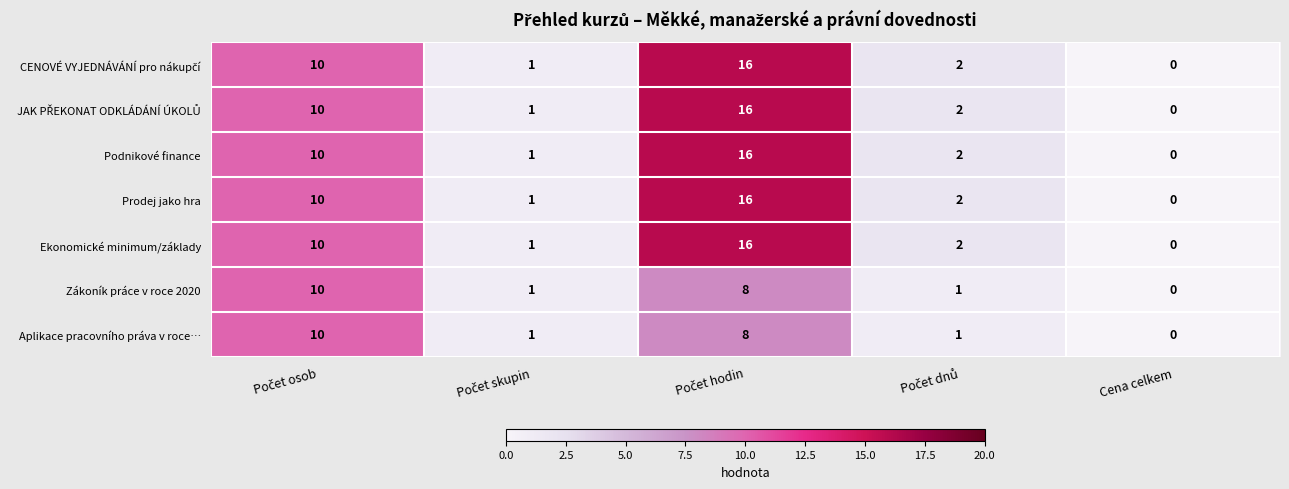

Count the Zákoník práce v roce 2020 values in the range 1 to 8.

3